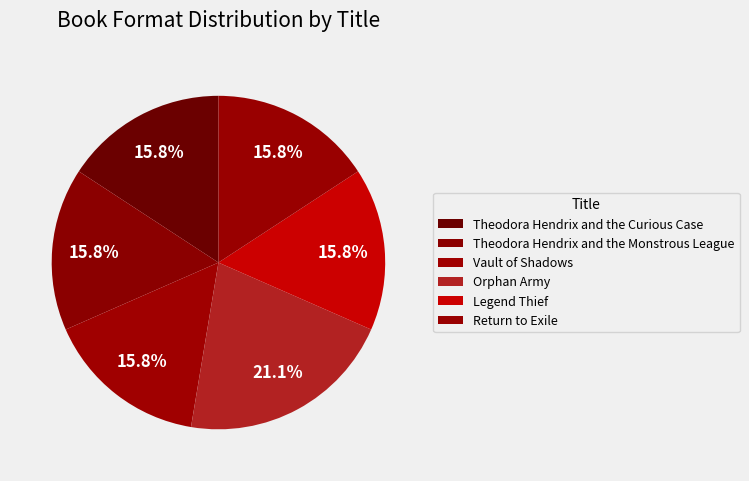

Is it true that Orphan Army is 35% of the pie?

False